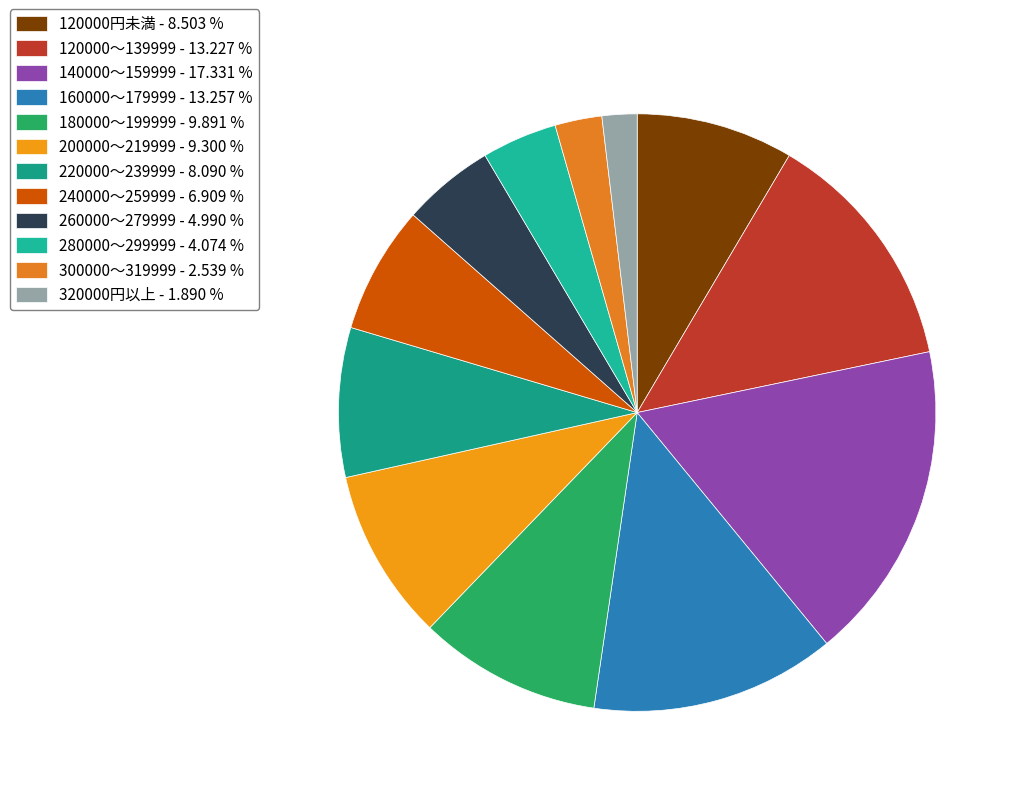

Rank the categories by value from highest to lowest.

140000～159999, 160000～179999, 120000～139999, 180000～199999, 200000～219999, 120000円未満, 220000～239999, 240000～259999, 260000～279999, 280000～299999, 300000～319999, 320000円以上